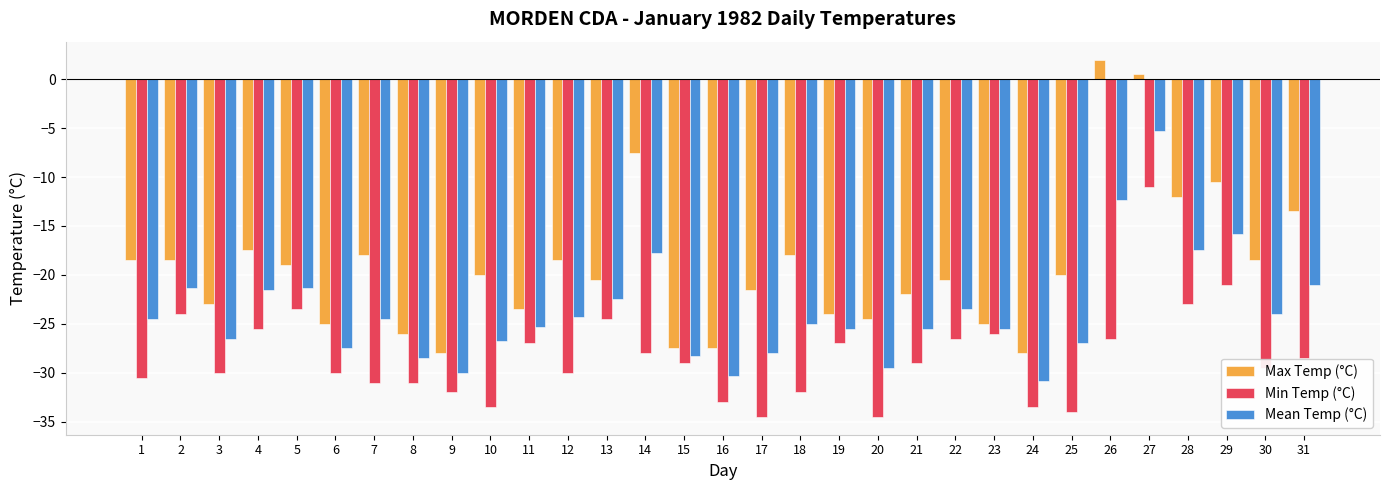

What is the difference between the highest and lowest values at 15?

1.5